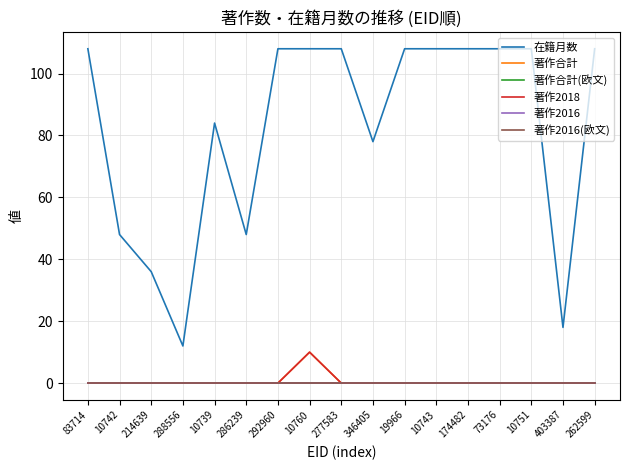

Is the value of 著作2016(欧文) at 10742 greater than the value of 著作合計 at 10742?

No